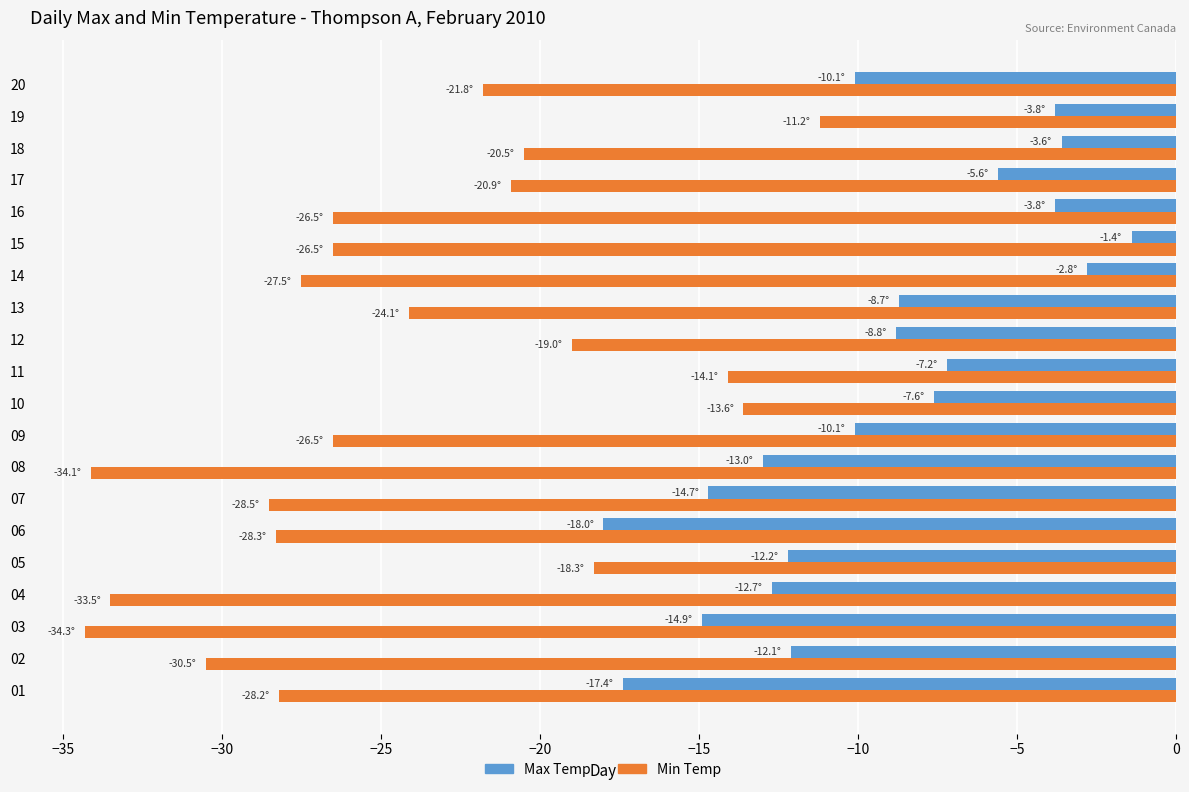

How many values in the Min Temp series are below -26?

11